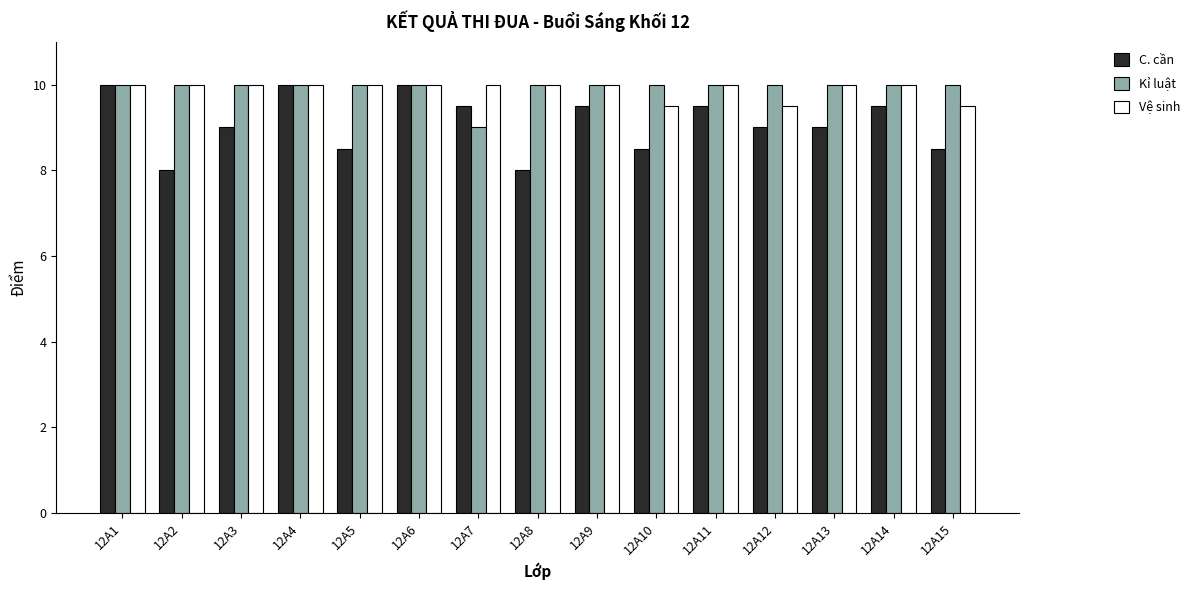

What are all the series names shown in the legend?

C. cần, Kỉ luật, Vệ sinh